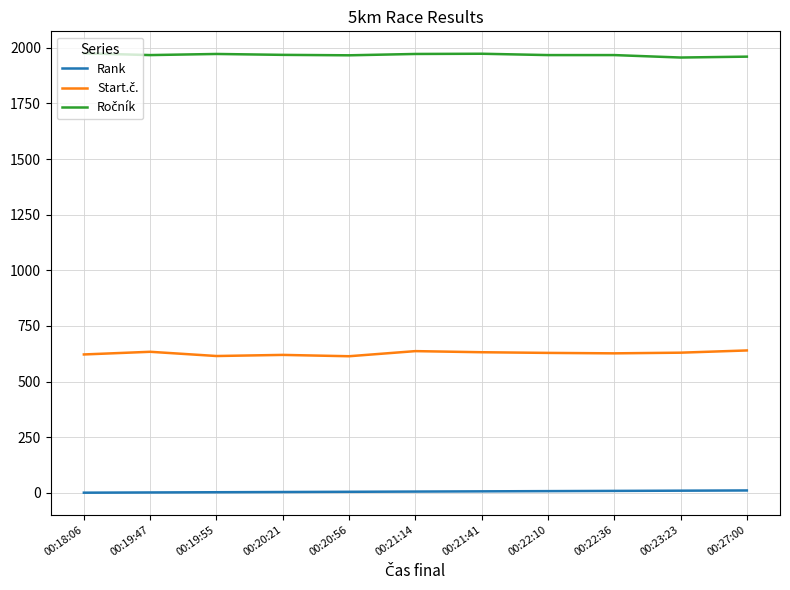

Is it true that Rank equals 5 at 00:20:56?

True